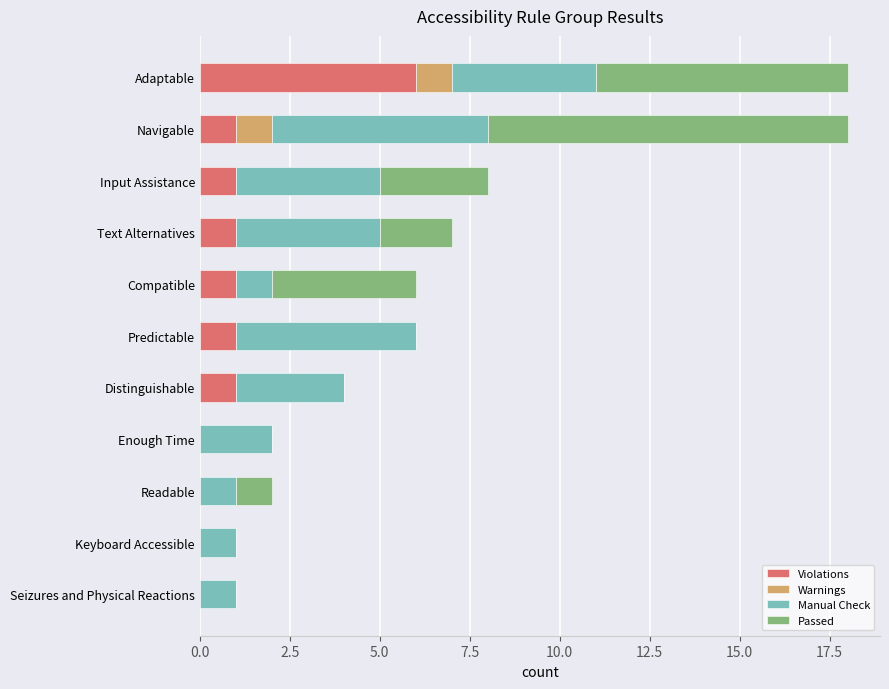

What value does the Violations series have at Adaptable?

6